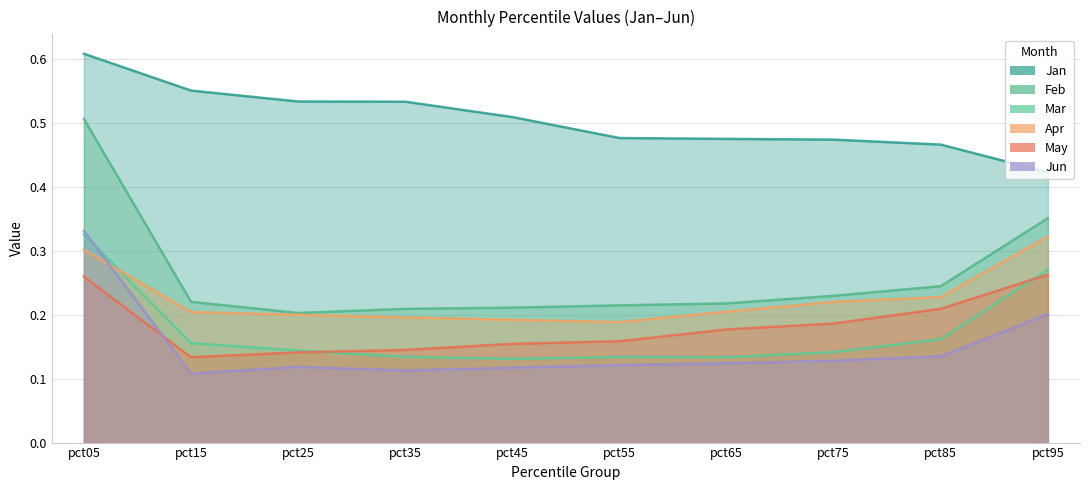

What is the difference between the highest and lowest values at pct85?

0.3